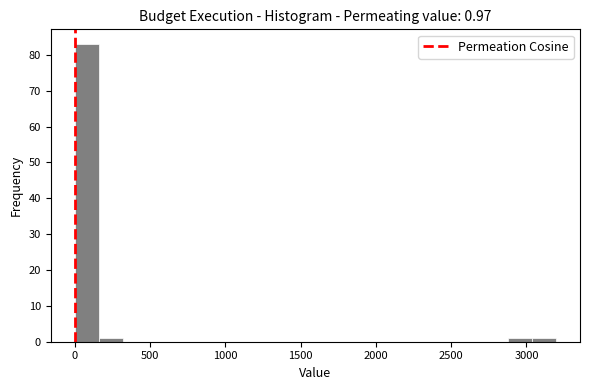

Around what value on the x-axis is the tallest bar? Give the approximate position of its centre, as read against the axis.

100